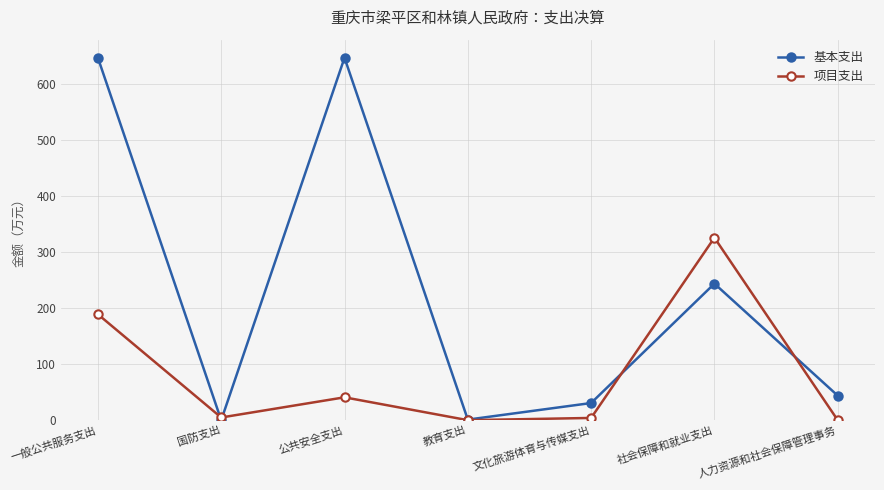

Which series changed the most between 教育支出 and 社会保障和就业支出?

项目支出